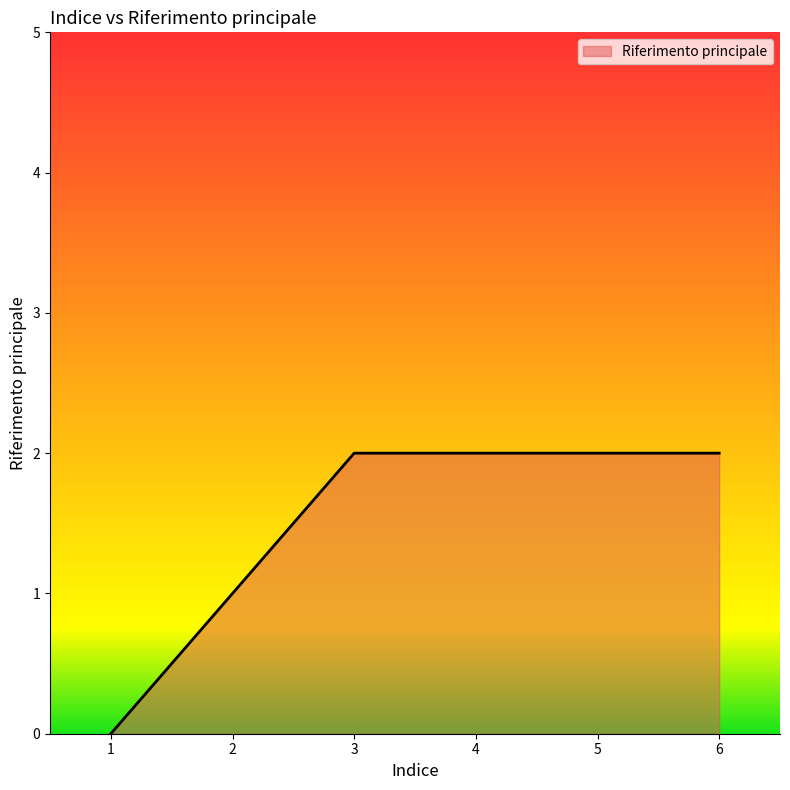

Where is the data nearest to the value 1?

2